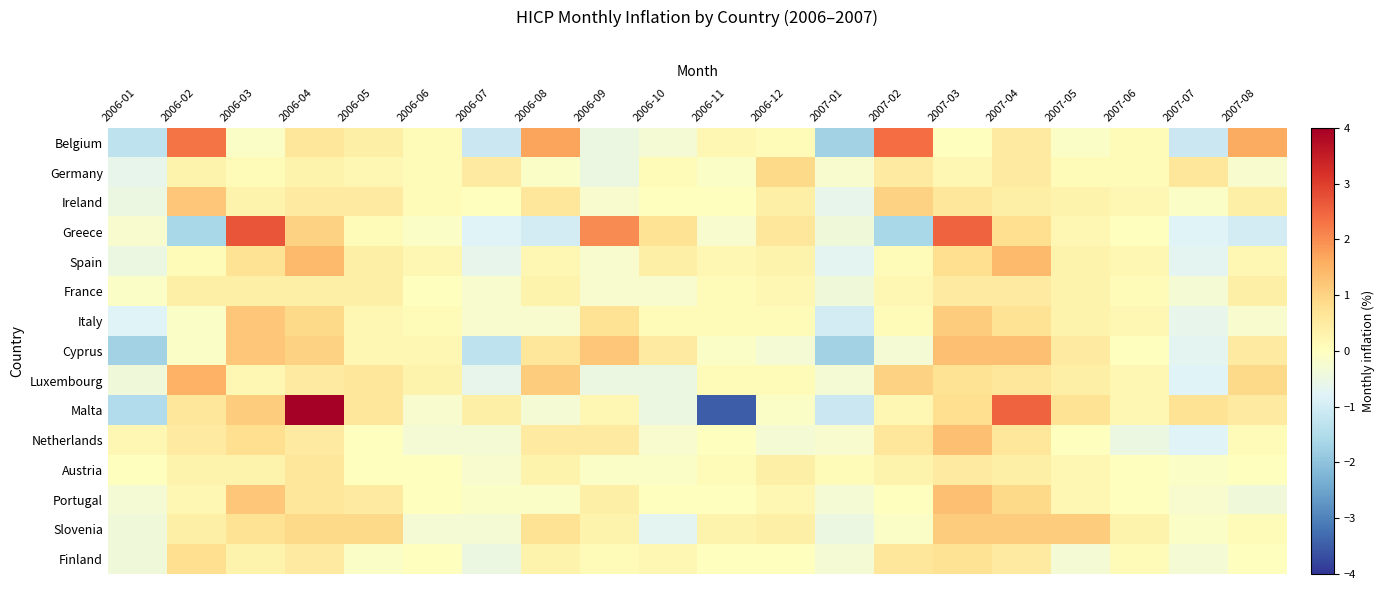

Reading left to right, transcribe all the data shown in this chart.

Belgium: 2006-01=-1.3	2006-02=2.3	2006-03=-0.1	2006-04=0.6	2006-05=0.4	2006-06=0.1	2006-07=-1.1	2006-08=1.7	2006-09=-0.5	2006-10=-0.3	2006-11=0.2	2006-12=0.1	2007-01=-1.7	2007-02=2.4	2007-03=0.0	2007-04=0.5	2007-05=-0.1	2007-06=0.1	2007-07=-1.1	2007-08=1.6
Germany: 2006-01=-0.6	2006-02=0.3	2006-03=0.1	2006-04=0.3	2006-05=0.2	2006-06=0.1	2006-07=0.5	2006-08=-0.1	2006-09=-0.5	2006-10=0.1	2006-11=-0.1	2006-12=0.9	2007-01=-0.2	2007-02=0.5	2007-03=0.2	2007-04=0.5	2007-05=0.1	2007-06=0.1	2007-07=0.6	2007-08=-0.2
Ireland: 2006-01=-0.5	2006-02=1.2	2006-03=0.3	2006-04=0.5	2006-05=0.5	2006-06=0.1	2006-07=0.0	2006-08=0.6	2006-09=-0.2	2006-10=0.0	2006-11=0.0	2006-12=0.4	2007-01=-0.6	2007-02=1.0	2007-03=0.6	2007-04=0.4	2007-05=0.3	2007-06=0.2	2007-07=-0.1	2007-08=0.4
Greece: 2006-01=-0.2	2006-02=-1.6	2006-03=2.7	2006-04=1.0	2006-05=0.1	2006-06=-0.1	2006-07=-0.8	2006-08=-1.0	2006-09=2.0	2006-10=0.7	2006-11=-0.2	2006-12=0.6	2007-01=-0.4	2007-02=-1.6	2007-03=2.5	2007-04=0.8	2007-05=0.2	2007-06=0.0	2007-07=-0.8	2007-08=-1.0
Spain: 2006-01=-0.5	2006-02=0.1	2006-03=0.7	2006-04=1.4	2006-05=0.4	2006-06=0.2	2006-07=-0.6	2006-08=0.2	2006-09=-0.2	2006-10=0.4	2006-11=0.2	2006-12=0.3	2007-01=-0.7	2007-02=0.1	2007-03=0.8	2007-04=1.4	2007-05=0.3	2007-06=0.2	2007-07=-0.7	2007-08=0.2
France: 2006-01=-0.1	2006-02=0.4	2006-03=0.4	2006-04=0.4	2006-05=0.4	2006-06=0.0	2006-07=-0.2	2006-08=0.3	2006-09=-0.2	2006-10=-0.2	2006-11=0.1	2006-12=0.2	2007-01=-0.4	2007-02=0.2	2007-03=0.5	2007-04=0.5	2007-05=0.3	2007-06=0.1	2007-07=-0.3	2007-08=0.4
Italy: 2006-01=-0.8	2006-02=-0.1	2006-03=1.2	2006-04=0.9	2006-05=0.2	2006-06=0.1	2006-07=-0.2	2006-08=-0.2	2006-09=0.7	2006-10=0.1	2006-11=0.1	2006-12=0.1	2007-01=-1.0	2007-02=0.1	2007-03=1.1	2007-04=0.7	2007-05=0.3	2007-06=0.2	2007-07=-0.6	2007-08=-0.2
Cyprus: 2006-01=-1.7	2006-02=-0.1	2006-03=1.2	2006-04=1.0	2006-05=0.2	2006-06=0.2	2006-07=-1.3	2006-08=0.6	2006-09=1.2	2006-10=0.5	2006-11=-0.1	2006-12=-0.3	2007-01=-1.7	2007-02=-0.3	2007-03=1.3	2007-04=1.3	2007-05=0.5	2007-06=0.0	2007-07=-0.7	2007-08=0.5
Luxembourg: 2006-01=-0.4	2006-02=1.5	2006-03=0.2	2006-04=0.5	2006-05=0.6	2006-06=0.3	2006-07=-0.6	2006-08=1.1	2006-09=-0.5	2006-10=-0.5	2006-11=0.1	2006-12=0.1	2007-01=-0.3	2007-02=1.0	2007-03=0.7	2007-04=0.6	2007-05=0.4	2007-06=0.2	2007-07=-0.8	2007-08=0.9
Malta: 2006-01=-1.5	2006-02=0.6	2006-03=1.1	2006-04=4.1	2006-05=0.6	2006-06=-0.2	2006-07=0.4	2006-08=-0.3	2006-09=0.2	2006-10=-0.5	2006-11=-3.5	2006-12=-0.1	2007-01=-1.1	2007-02=0.2	2007-03=0.8	2007-04=2.5	2007-05=0.7	2007-06=0.2	2007-07=0.7	2007-08=0.5
Netherlands: 2006-01=0.2	2006-02=0.5	2006-03=0.8	2006-04=0.5	2006-05=0.0	2006-06=-0.3	2006-07=-0.3	2006-08=0.5	2006-09=0.5	2006-10=-0.2	2006-11=0.0	2006-12=-0.3	2007-01=-0.2	2007-02=0.6	2007-03=1.3	2007-04=0.6	2007-05=0.0	2007-06=-0.5	2007-07=-0.8	2007-08=0.1
Austria: 2006-01=0.0	2006-02=0.3	2006-03=0.3	2006-04=0.6	2006-05=0.0	2006-06=0.0	2006-07=-0.2	2006-08=0.3	2006-09=-0.1	2006-10=-0.1	2006-11=0.1	2006-12=0.4	2007-01=0.1	2007-02=0.3	2007-03=0.5	2007-04=0.4	2007-05=0.2	2007-06=0.0	2007-07=-0.1	2007-08=0.0
Portugal: 2006-01=-0.3	2006-02=0.2	2006-03=1.2	2006-04=0.6	2006-05=0.5	2006-06=0.0	2006-07=-0.1	2006-08=-0.1	2006-09=0.4	2006-10=0.0	2006-11=0.0	2006-12=0.2	2007-01=-0.3	2007-02=0.0	2007-03=1.3	2007-04=0.9	2007-05=0.2	2007-06=0.0	2007-07=-0.2	2007-08=-0.4
Slovenia: 2006-01=-0.4	2006-02=0.4	2006-03=0.7	2006-04=0.9	2006-05=0.9	2006-06=-0.3	2006-07=-0.3	2006-08=0.7	2006-09=0.3	2006-10=-0.7	2006-11=0.3	2006-12=0.4	2007-01=-0.5	2007-02=-0.1	2007-03=1.1	2007-04=1.1	2007-05=1.1	2007-06=0.3	2007-07=-0.1	2007-08=0.1
Finland: 2006-01=-0.4	2006-02=0.8	2006-03=0.3	2006-04=0.5	2006-05=-0.1	2006-06=0.0	2006-07=-0.5	2006-08=0.3	2006-09=0.1	2006-10=0.2	2006-11=0.0	2006-12=0.0	2007-01=-0.3	2007-02=0.6	2007-03=0.7	2007-04=0.5	2007-05=-0.3	2007-06=0.1	2007-07=-0.3	2007-08=0.0